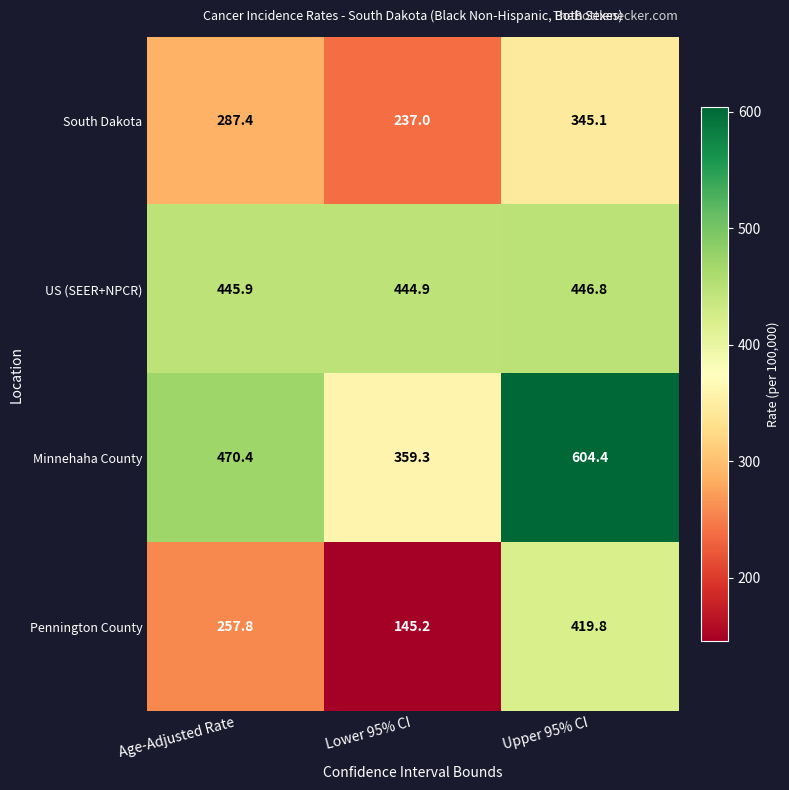

How many data points in Pennington County are less than 257?

1